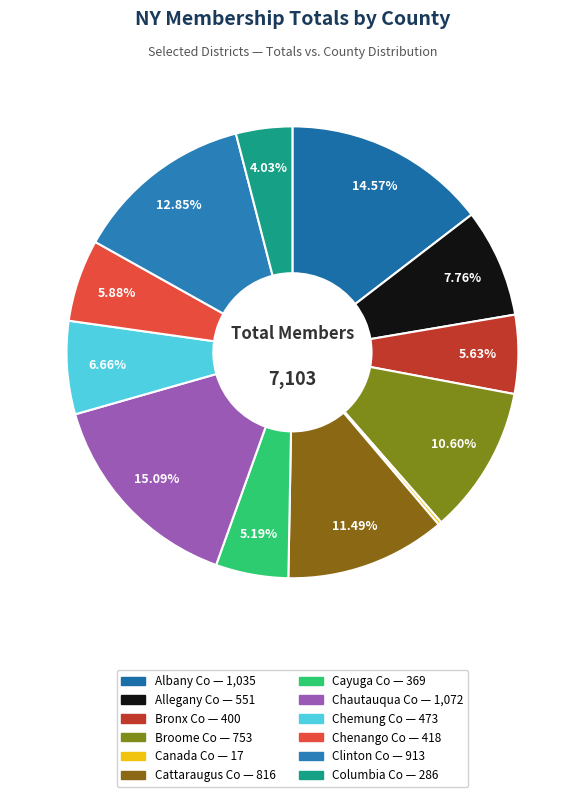

Which slice is the smallest?

Canada Co